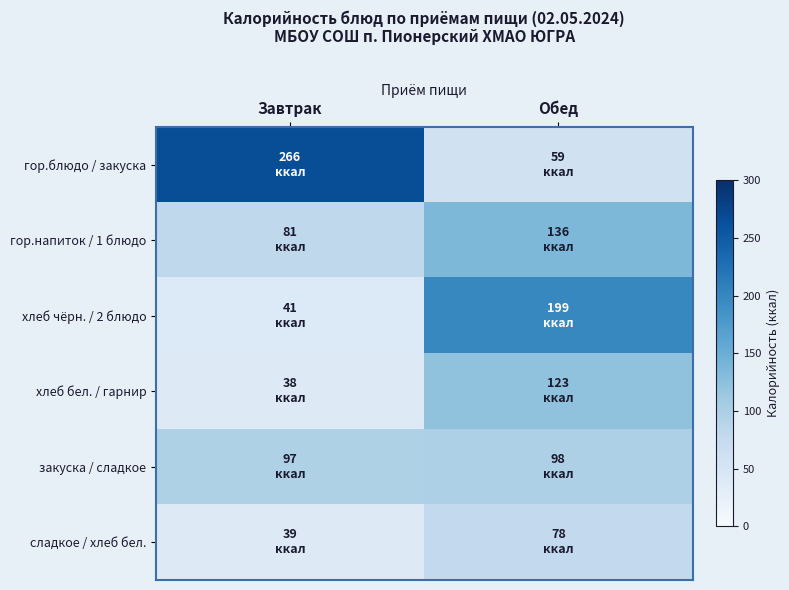

Between Обед and Завтрак, which is larger?

Завтрак